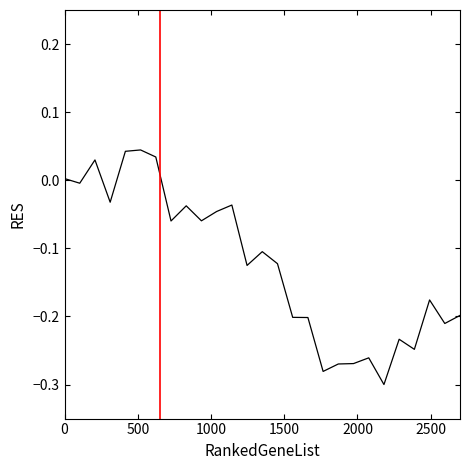

What is the difference between the maximum and minimum values?

0.3